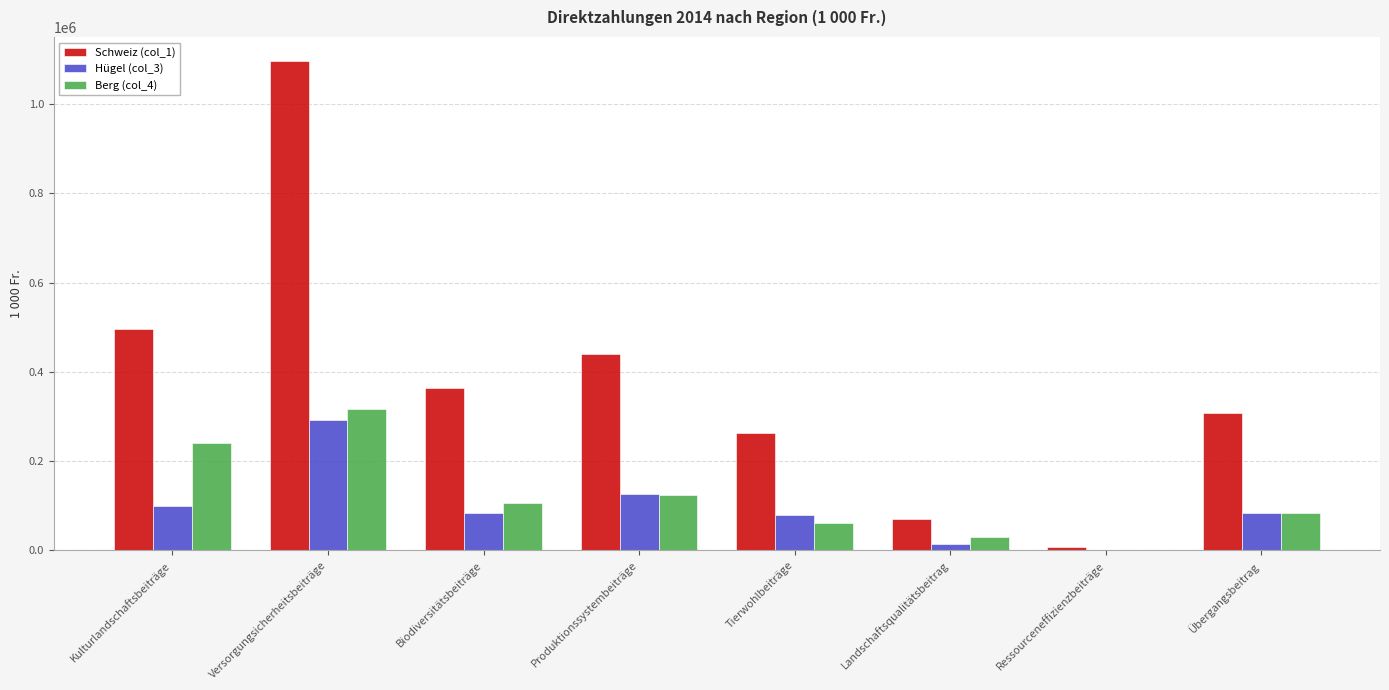

What is the sum of all Berg (col_4) values?

961471.5